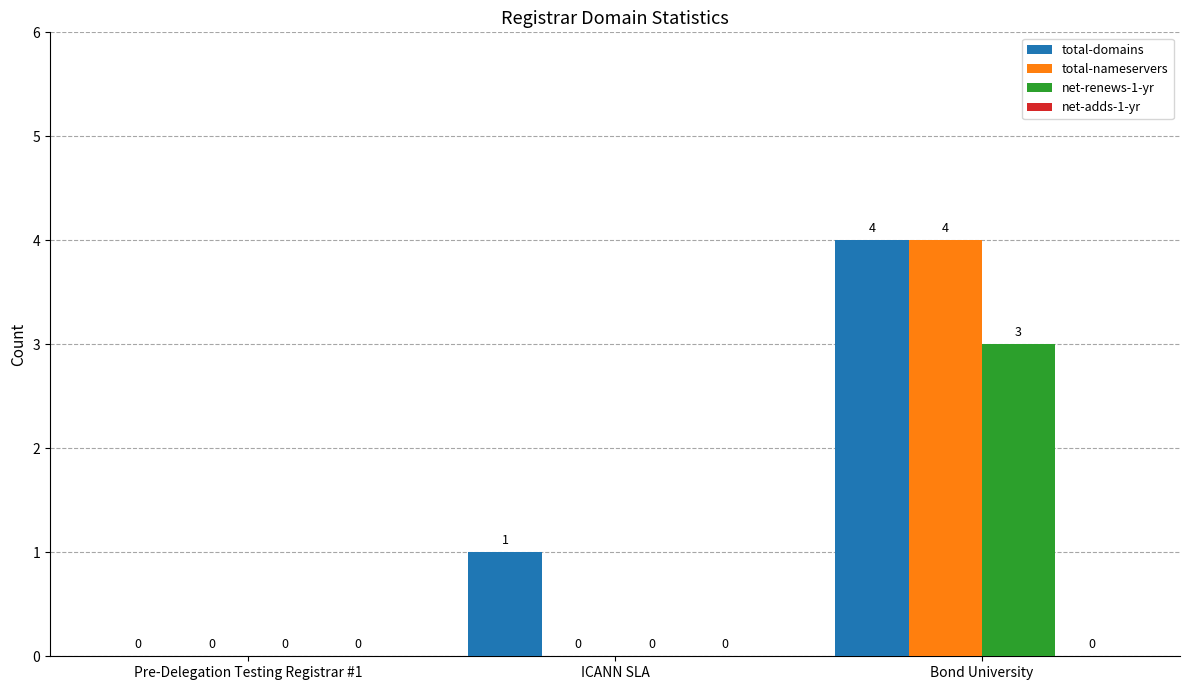

Which series changed the most between ICANN SLA and Bond University?

total-nameservers